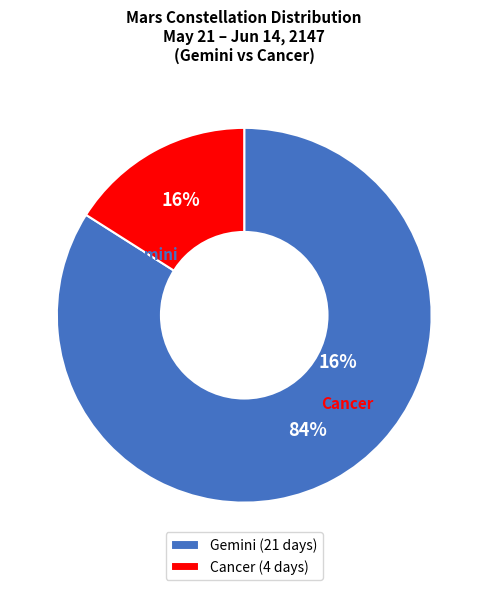

Rank the categories by value from highest to lowest.

Gemini, Cancer